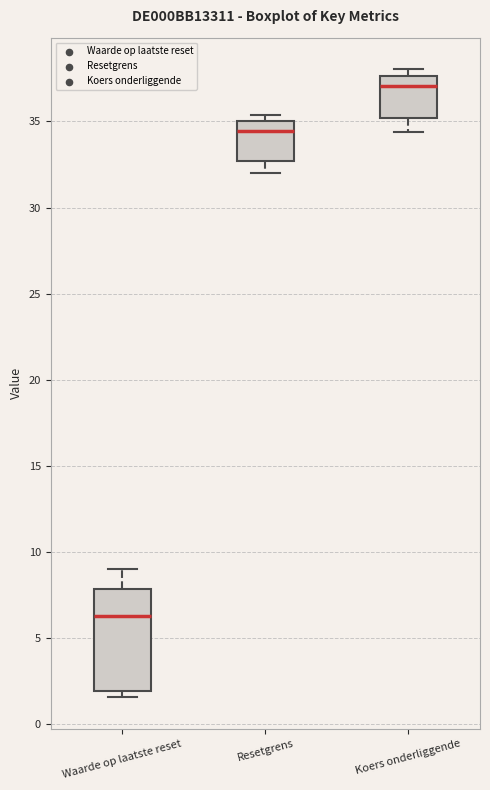

Reading left to right, transcribe this box plot: for each box, give where its median line is, the range the box spans, and where its two whiskers end, as read against the y-axis. The values are not printed on the chart, so give them approximately, as read against the axis.

Waarde op laatste reset: median 6.5, box 2.0 to 8.0, whiskers 1.5 to 9.0
Resetgrens: median 34.5, box 32.5 to 35.0, whiskers 32.0 to 35.5
Koers onderliggende: median 37.0, box 35.0 to 37.5, whiskers 34.5 to 38.0